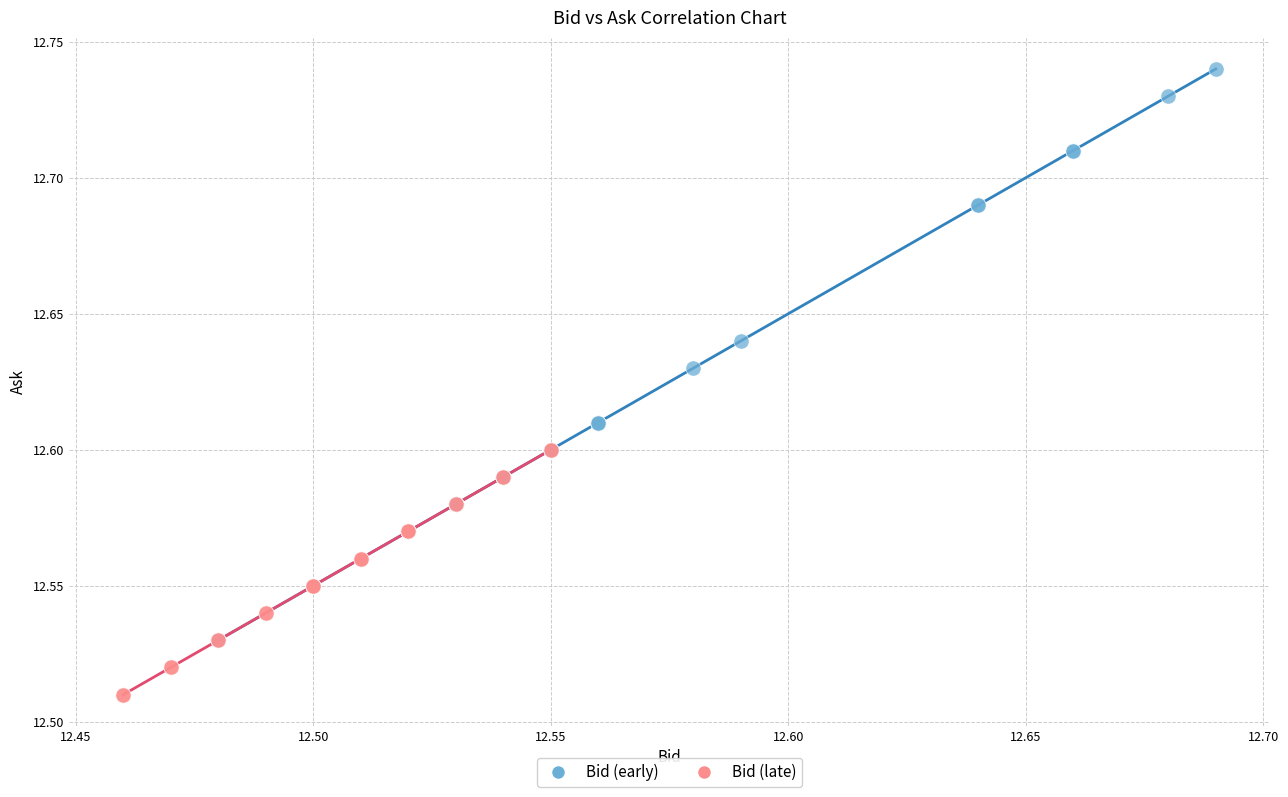

Which series contains the highest Y value?

Bid (early)